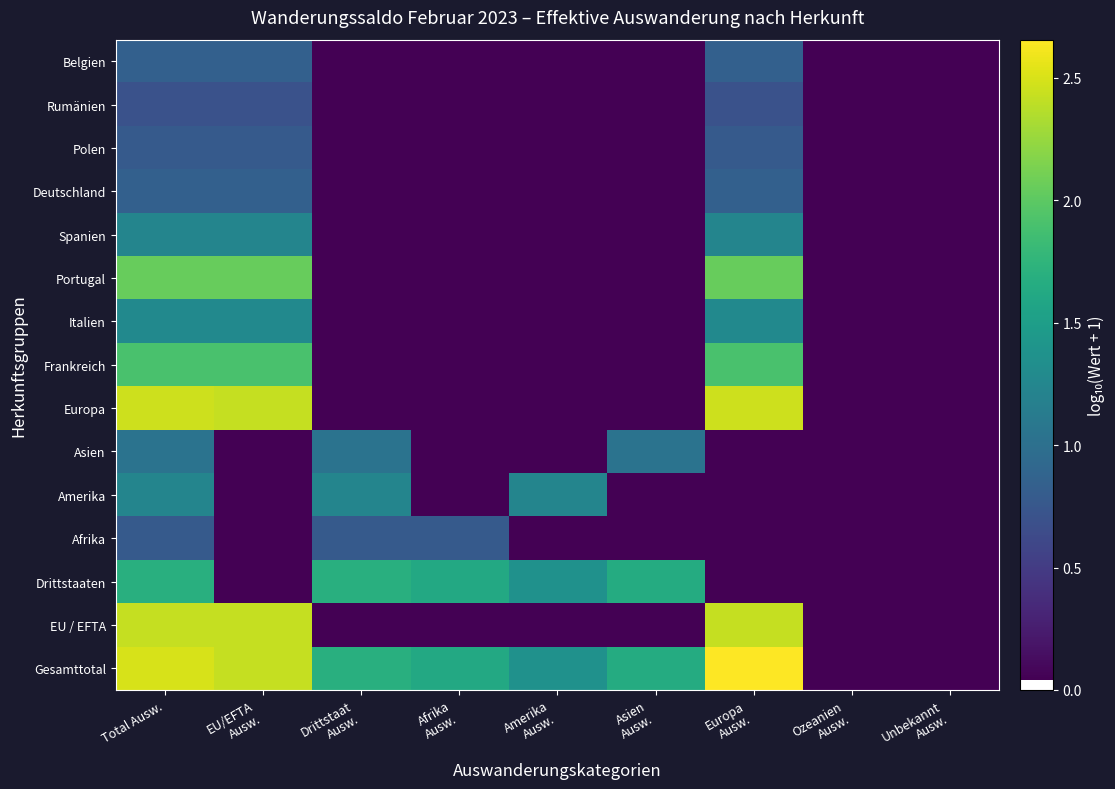

What is the total value across all series at Amerika
Ausw.?

4.5